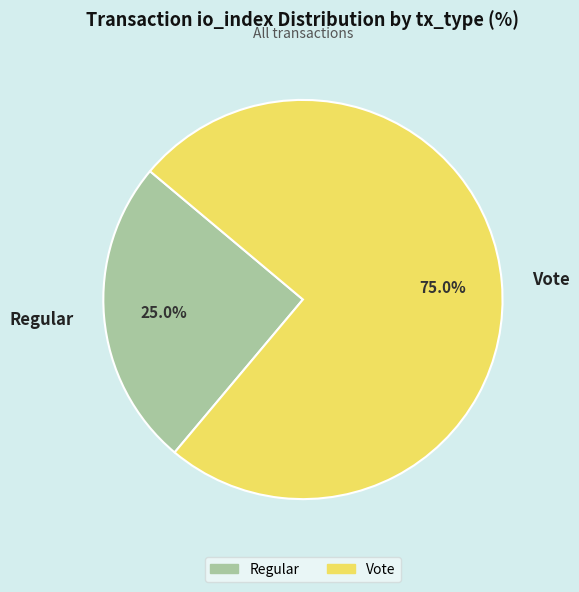

To the nearest percent, what is the combined percentage of Vote and Regular?

100%